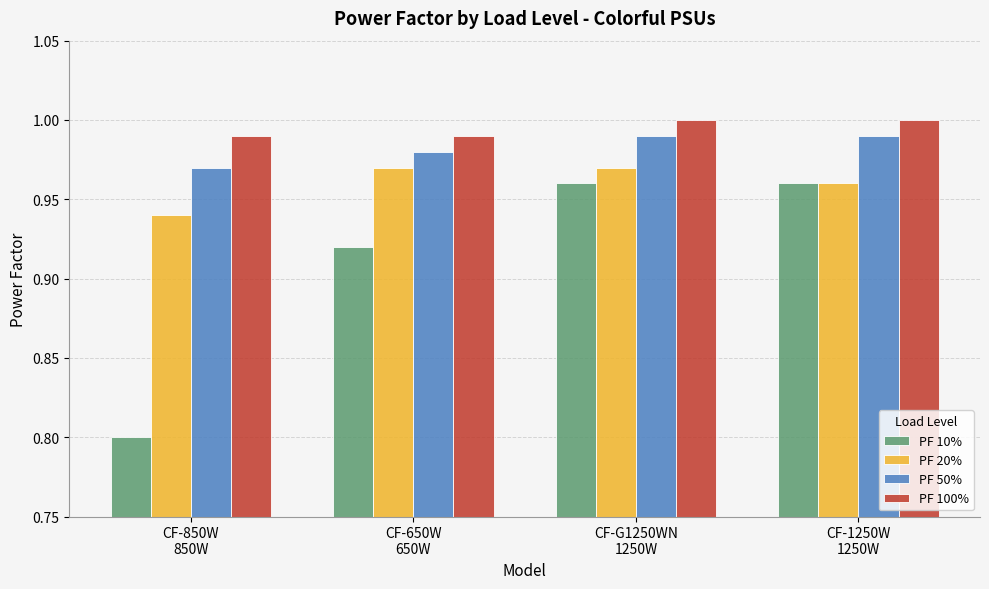

Which series has the widest spread of values?

PF 10%